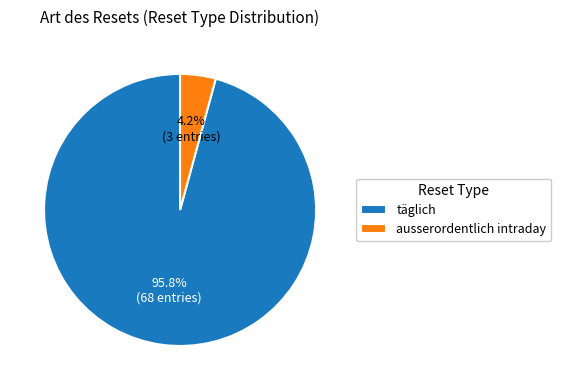

Rank the categories by value from highest to lowest.

täglich, ausserordentlich intraday